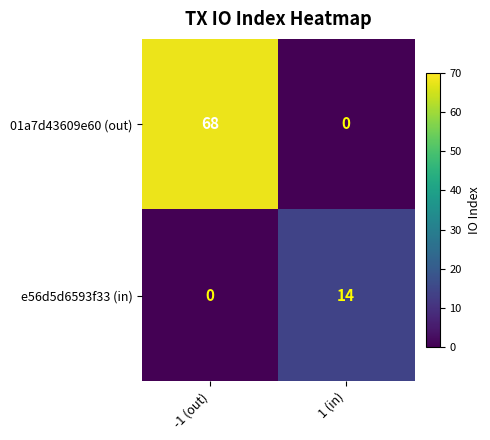

What is the spread (max minus min) of values at 1 (in)?

14